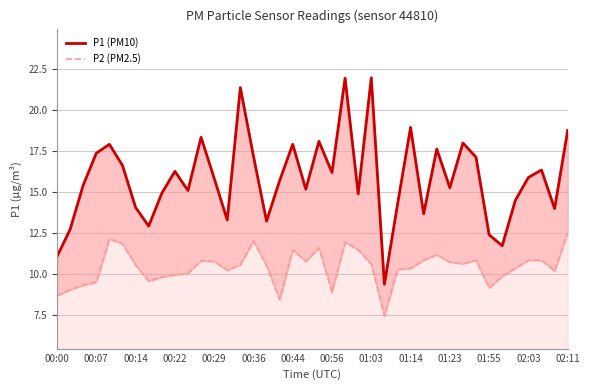

Is it true that P2 (PM2.5) equals 10.3 at 35?

True